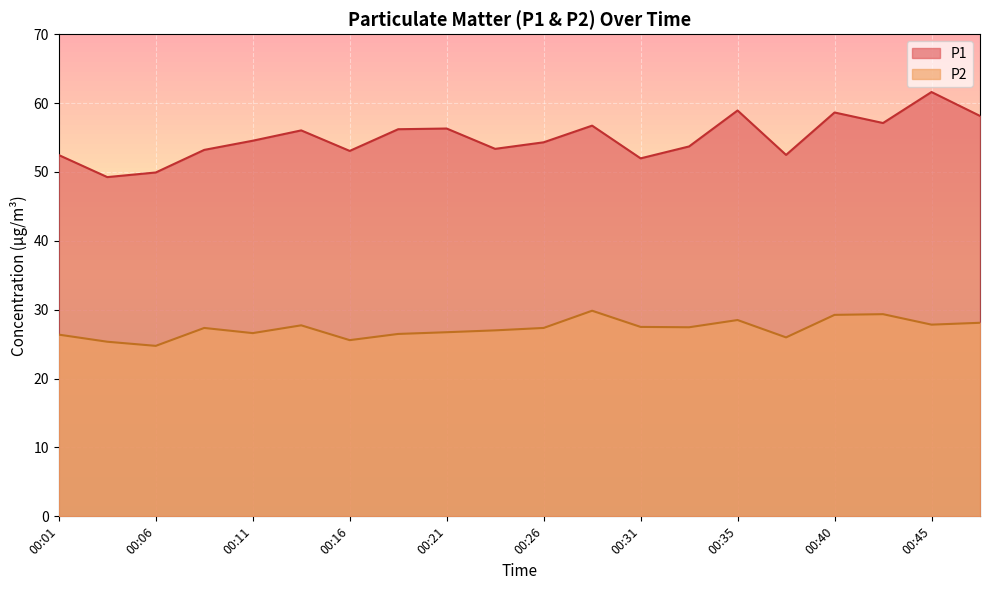

At which category is the sum across all series the highest?

00:45